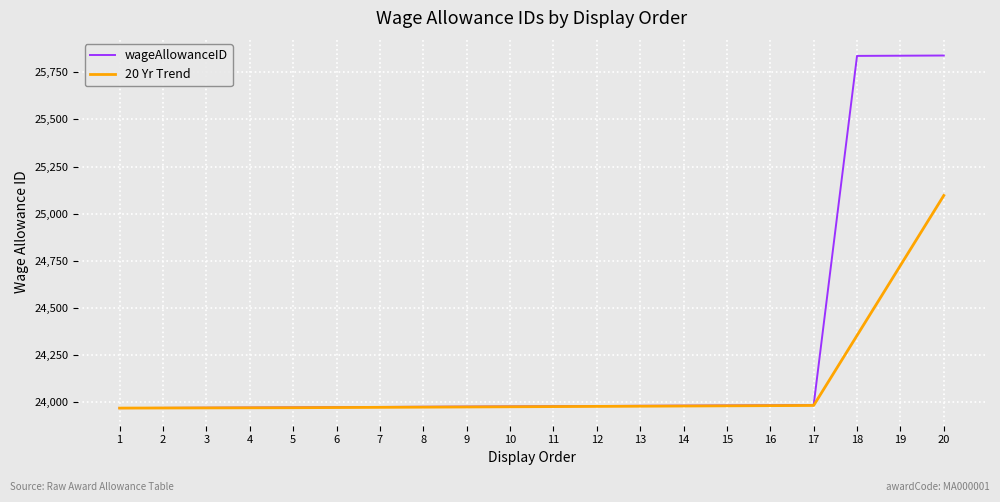

At how many categories does at least one series exceed 24199?

3